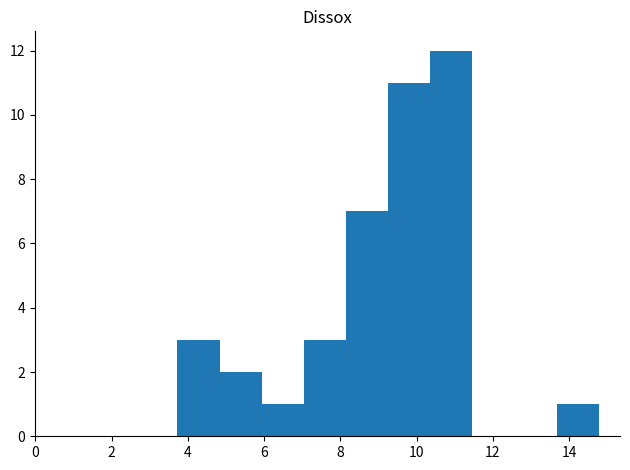

What is the height of the bar covering 3.8 to 4.8 on the x-axis? Neither the bar edges nor the heights are printed on the chart, so give them approximately, as read against the axes.

3